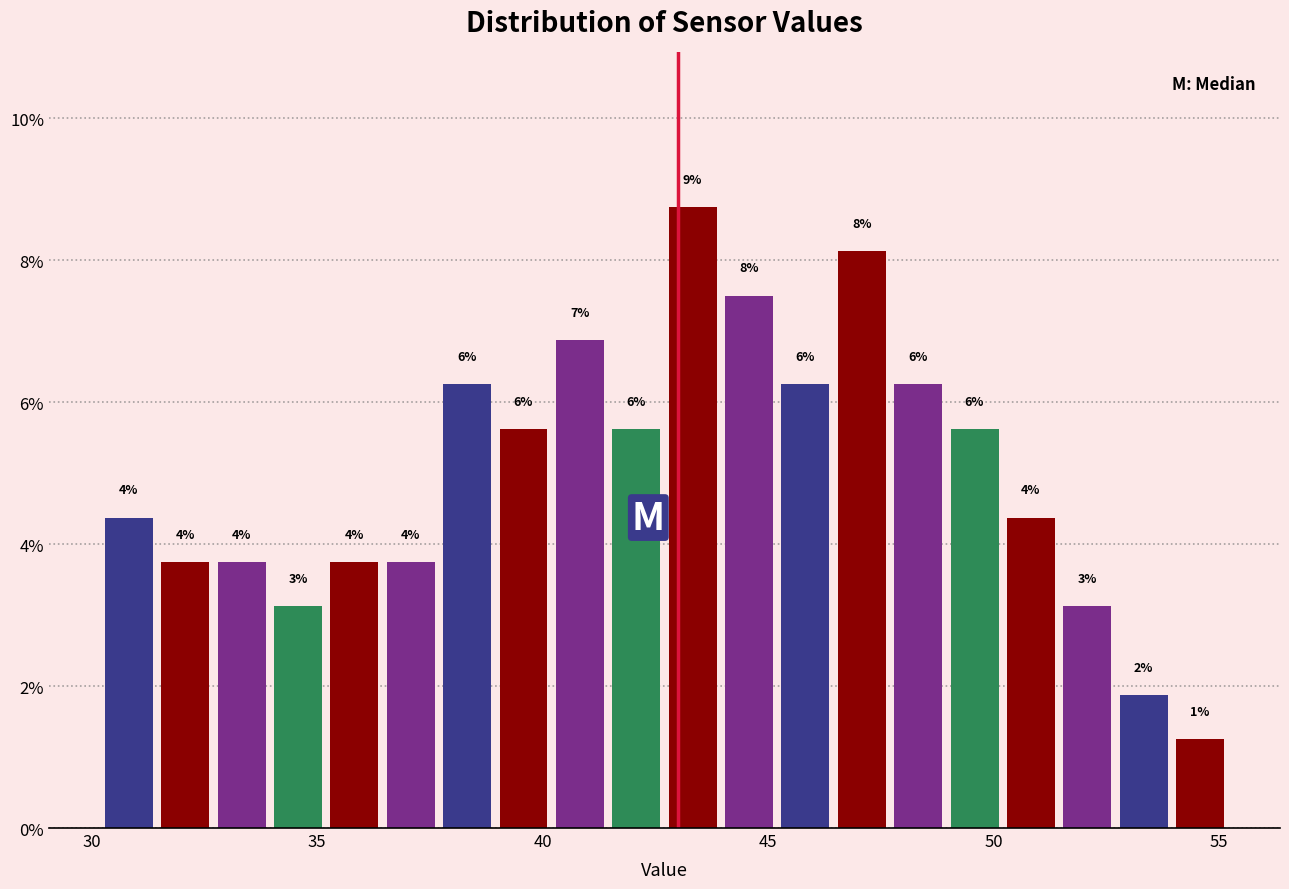

Around what value on the x-axis is the tallest bar? Give the approximate position of its centre, as read against the axis.

43.5